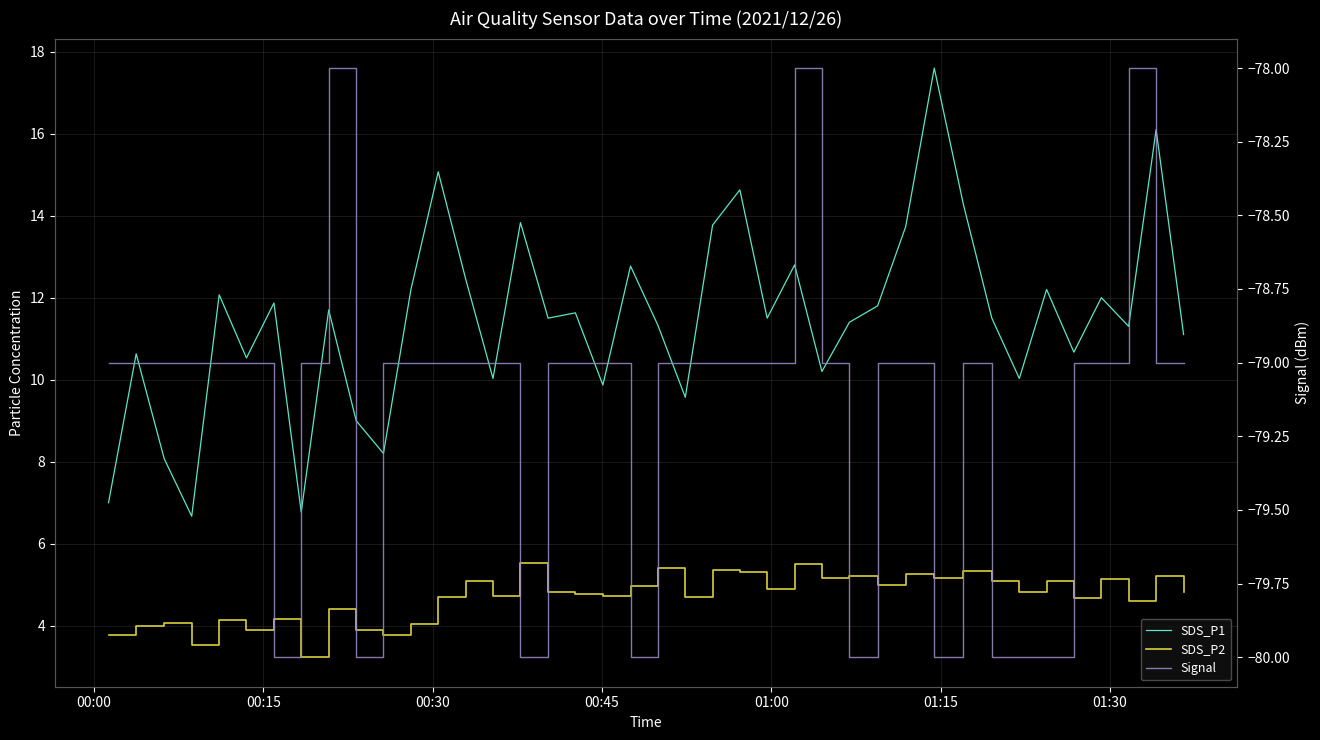

How many series are shown in this chart?

3